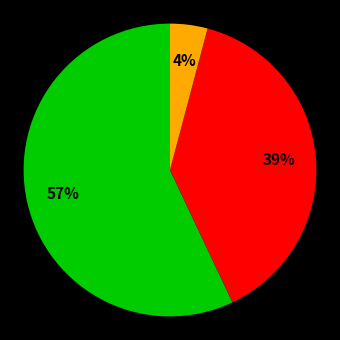

To the nearest percent, what is the average slice percentage?

33%